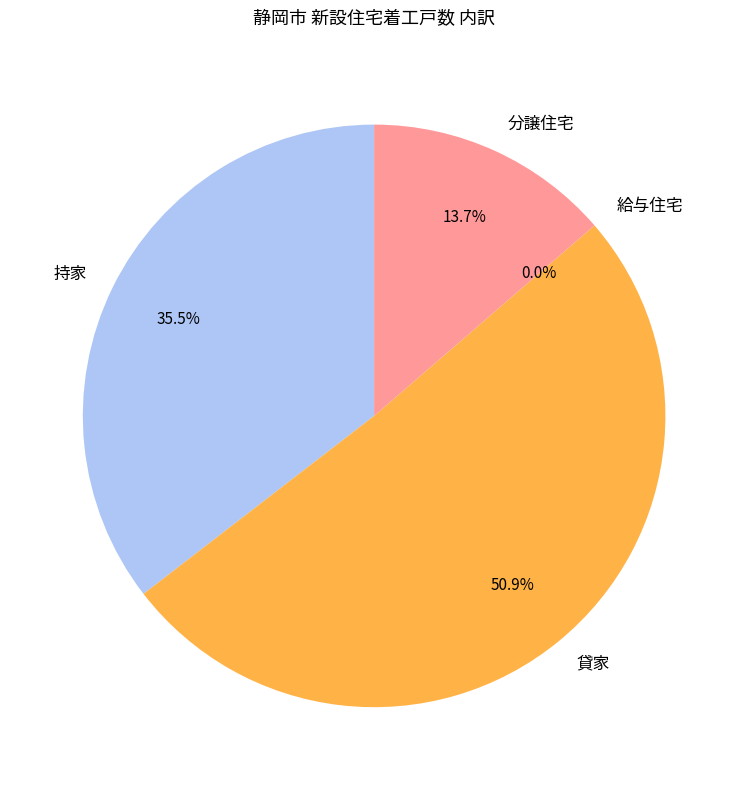

Is the sum of 貸家 and 分譲住宅 greater than half?

Yes